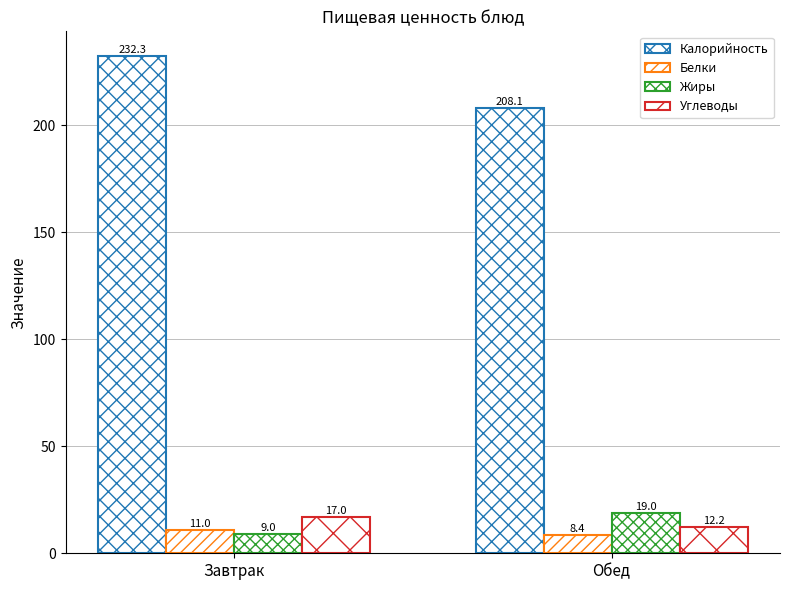

How many bars are there in total?

8